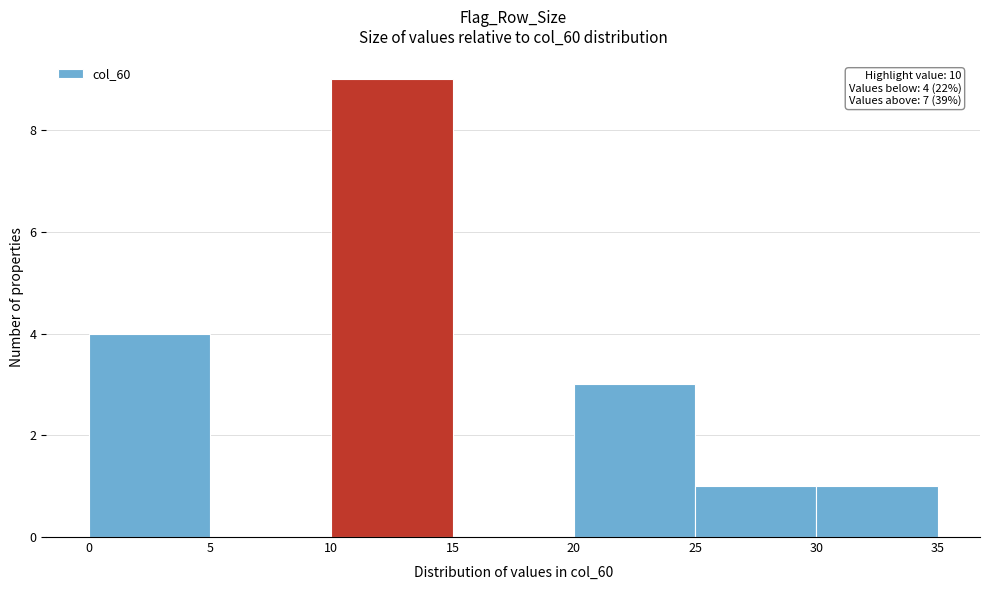

Over which range of the x-axis is the bar tallest?

10 to 15